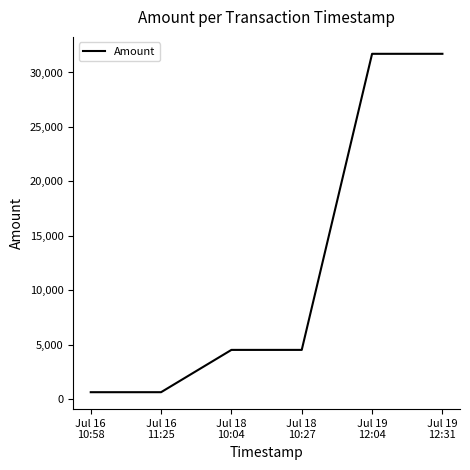

What is the difference between the maximum and minimum values?

31097.9